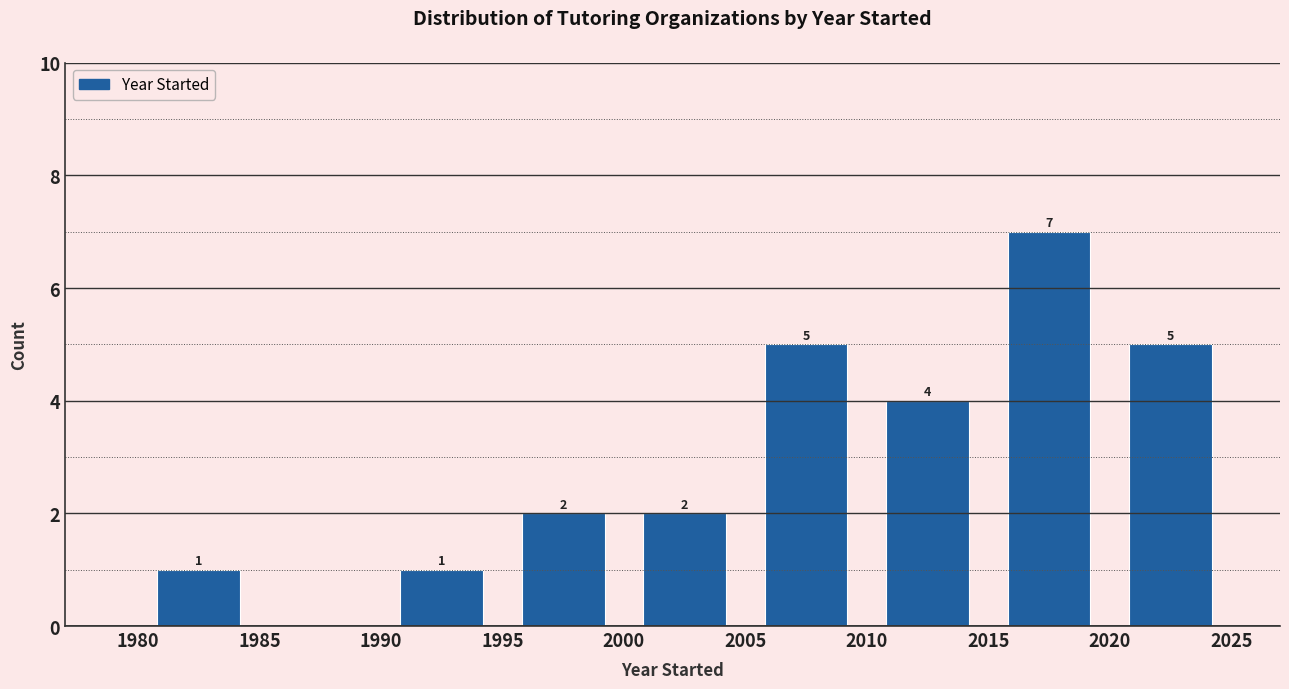

Which range on the x-axis has the tallest bar?

2015 to 2020